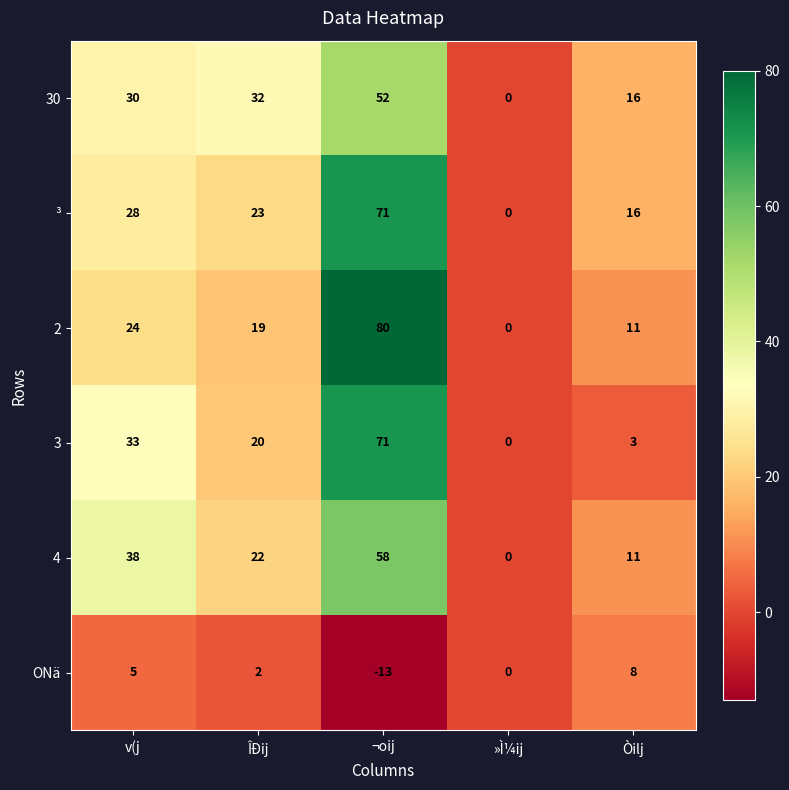

What is the difference between the maximum and minimum values in the 4 series?

58